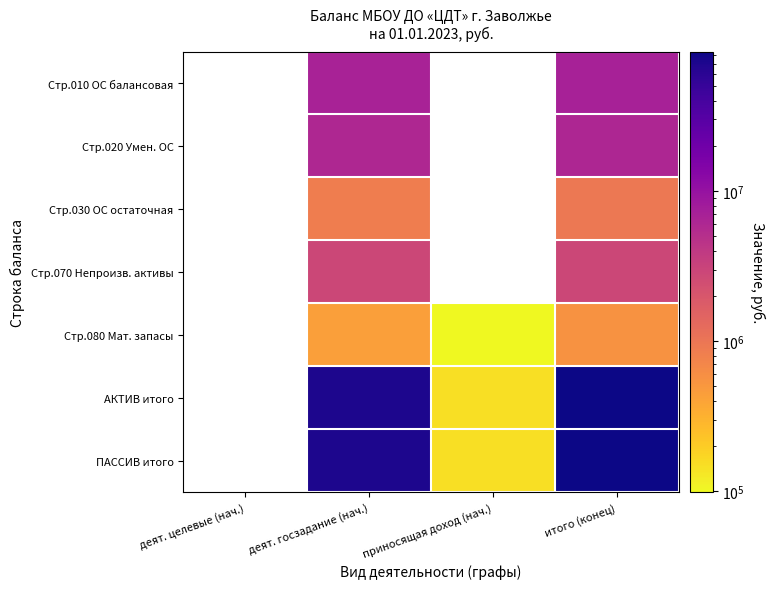

At which category is the sum across all series the highest?

итого (конец)